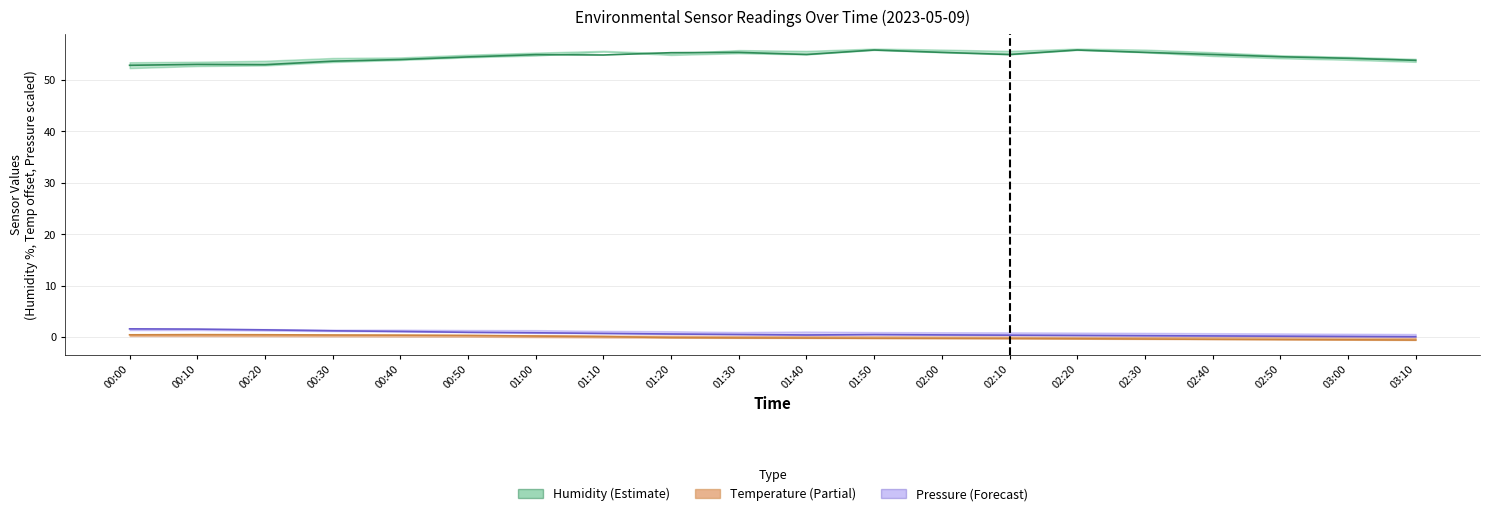

Between 01:00 and 01:40, which is larger?

01:40